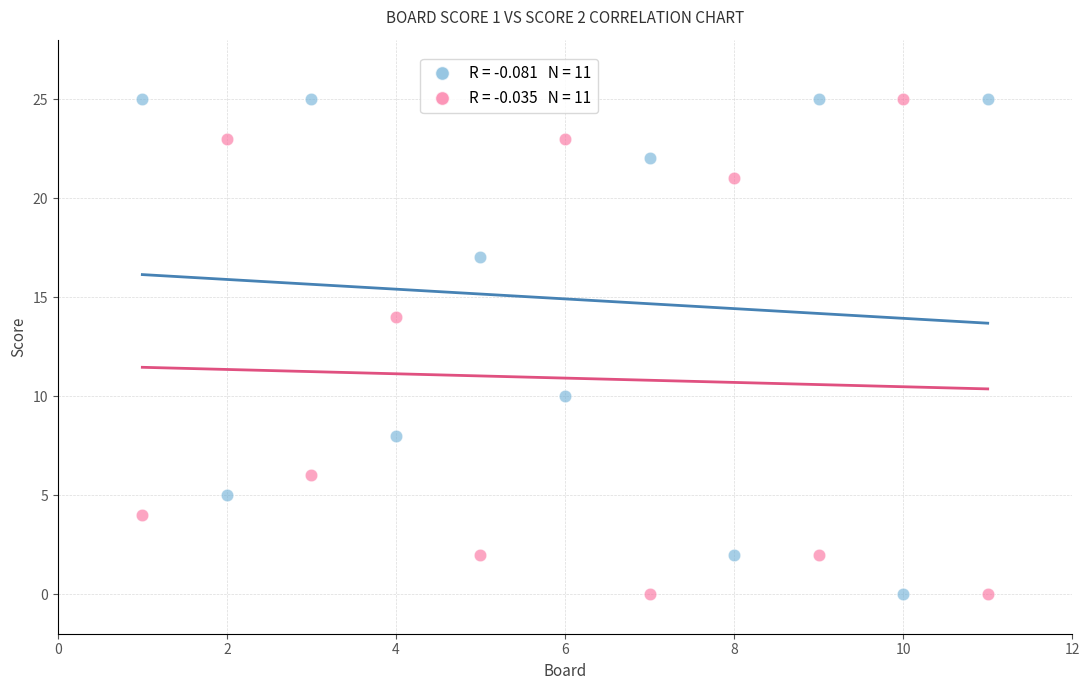

Across all data points, what is the range of X values (max minus min)?

10